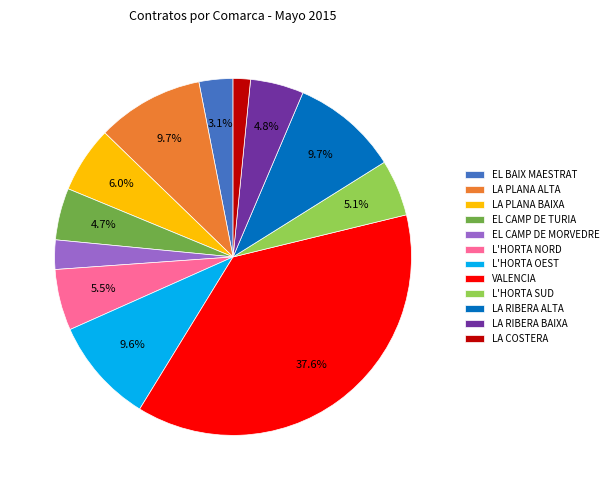

True or false: EL BAIX MAESTRAT accounts for 3% of the total.

True